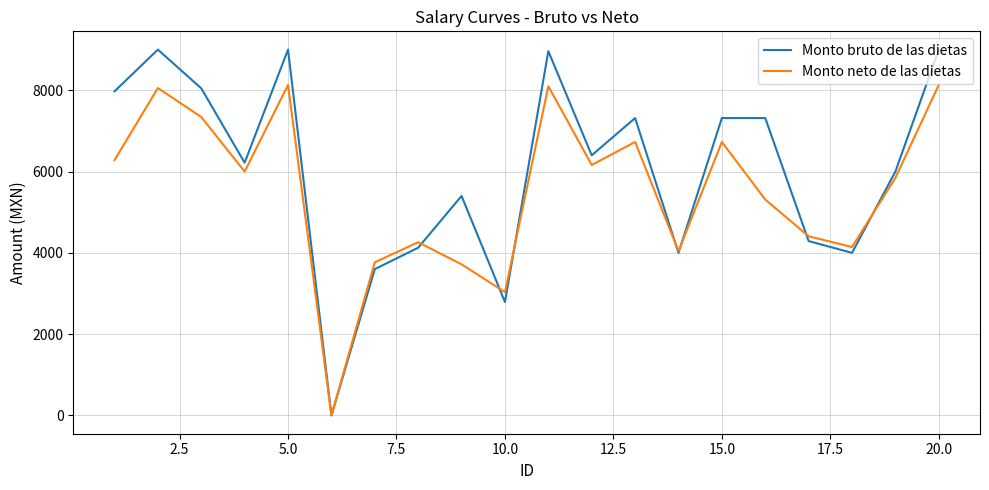

Which series has the widest spread of values?

Monto bruto de las dietas